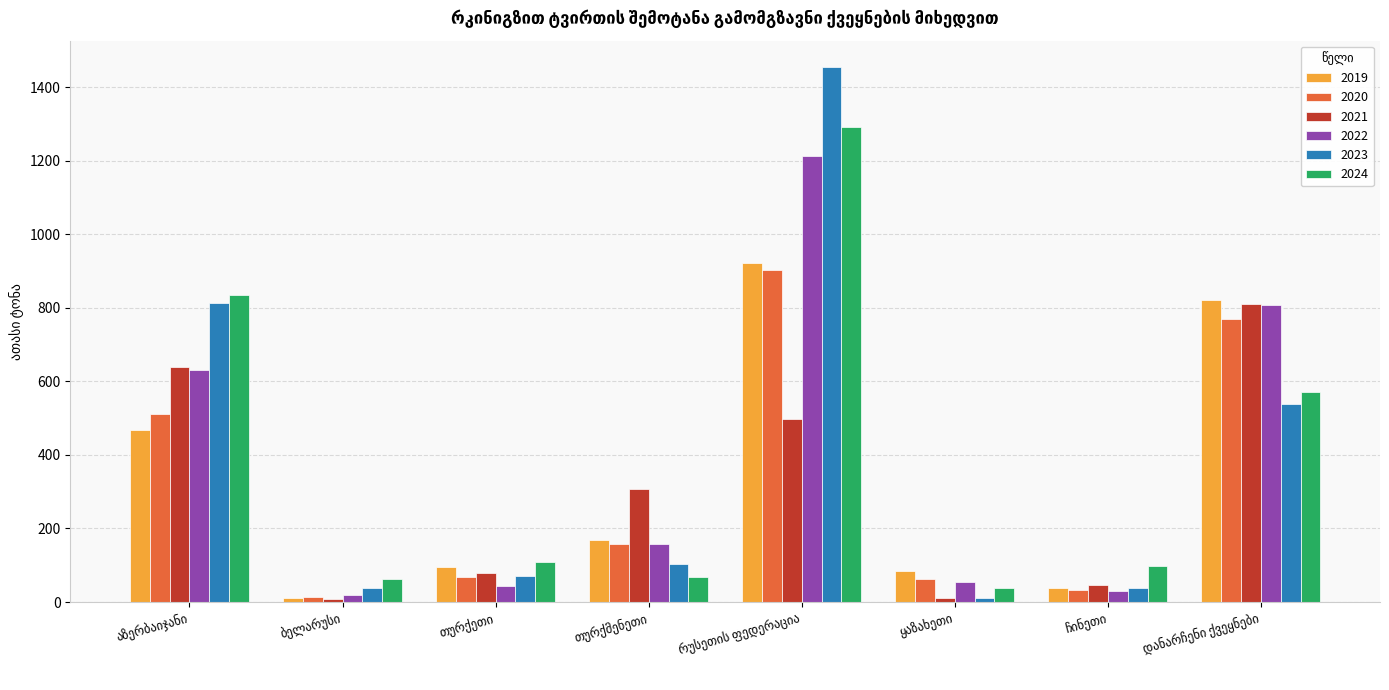

Which series has the largest range (max minus min)?

2023